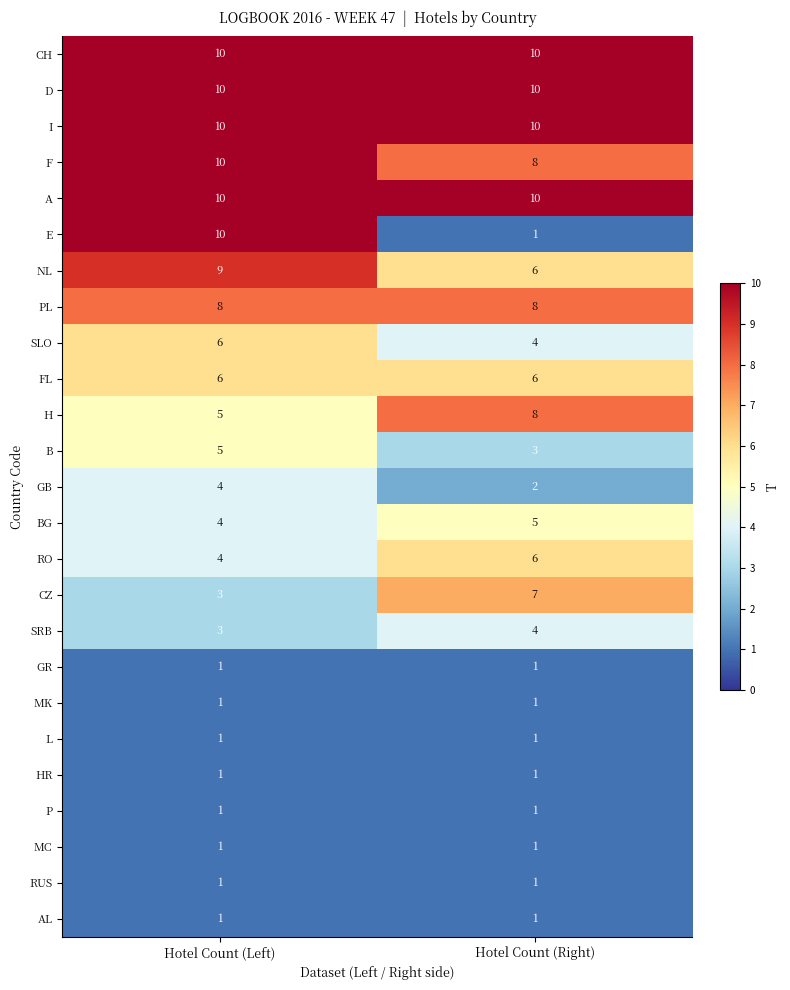

What is the total value across all series at Hotel Count (Left)?

125